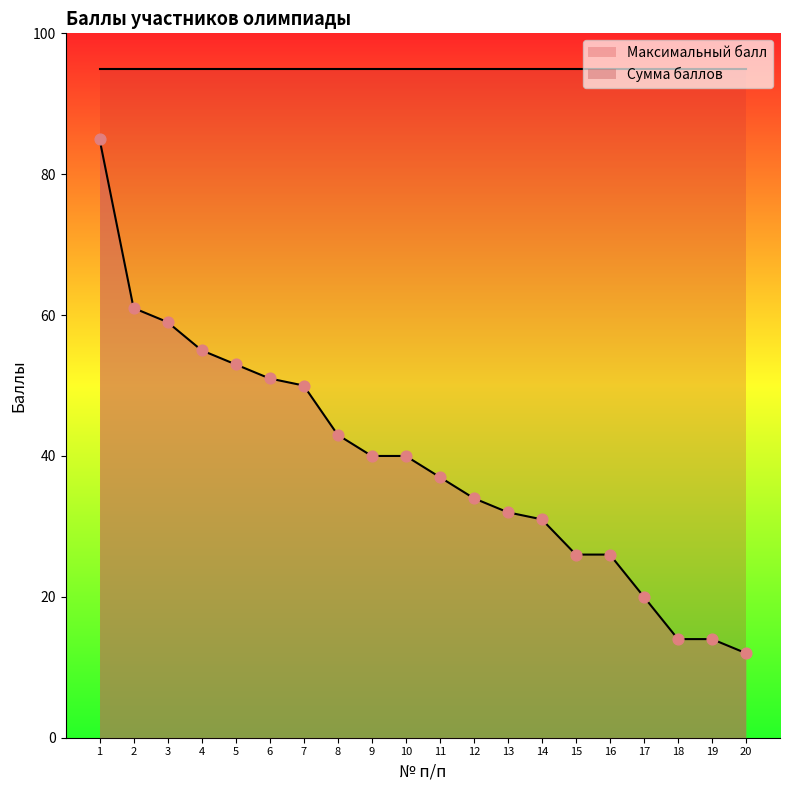

What is the change in value from 11 to 12?

-3